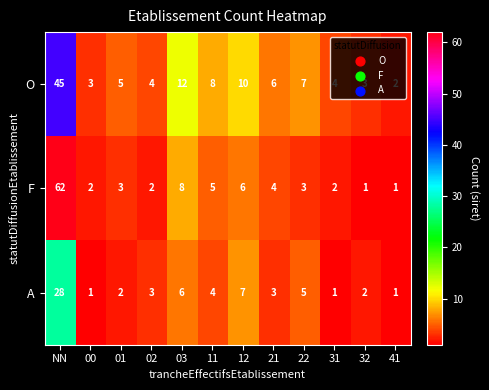

How many distinct data groups are displayed?

3